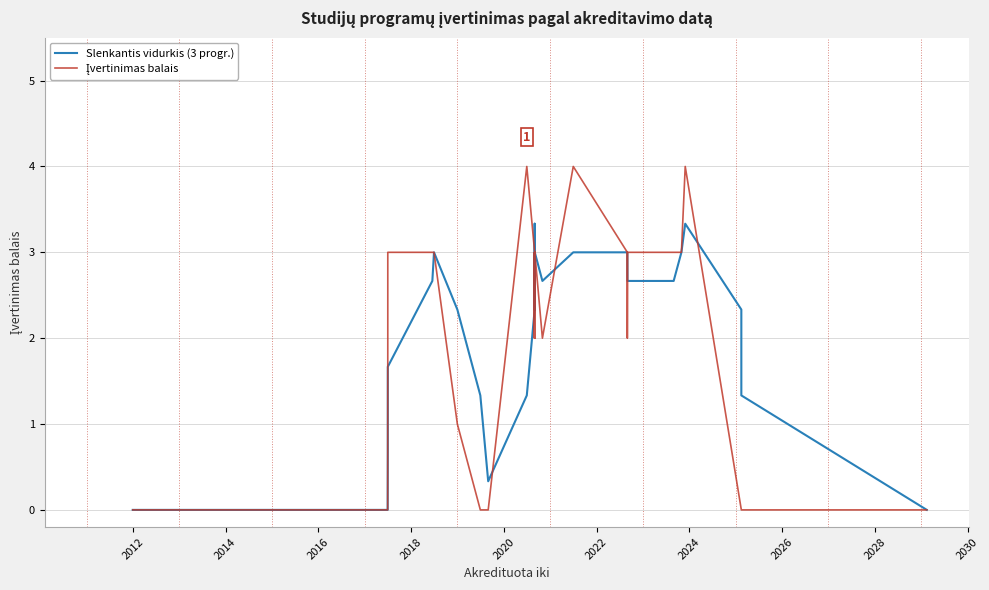

Reading left to right, what are all the values shown in this chart?

Slenkantis vidurkis (3 progr.): 0.0	0.0	0.0	0.7	1.7	2.7	3.0	2.3	1.3	0.3	1.3	2.3	3.3	2.7	2.3	2.3	2.3	2.7	2.3	2.7	2.7	3.0	2.7	3.0	3.0	3.0	2.7	2.7	3.0	3.0	3.3	2.3	1.3	0.0	0.0
Įvertinimas balais: 0.0	0.0	0.0	2.0	3.0	3.0	3.0	1.0	0.0	0.0	4.0	3.0	3.0	2.0	2.0	3.0	2.0	3.0	2.0	3.0	3.0	3.0	2.0	4.0	3.0	2.0	3.0	3.0	3.0	3.0	4.0	0.0	0.0	0.0	0.0